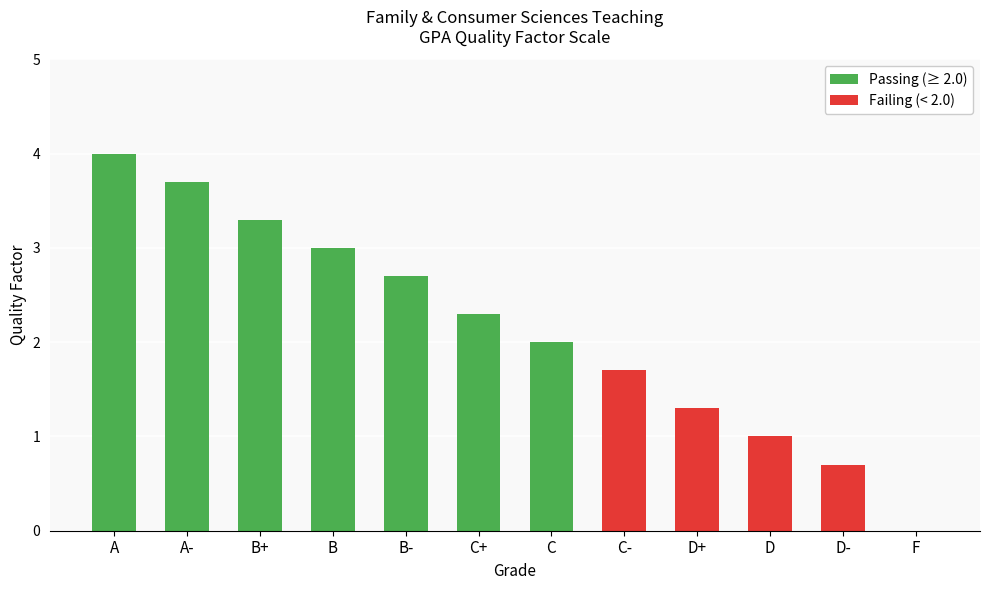

Is it true that the value at C is 2.8?

False